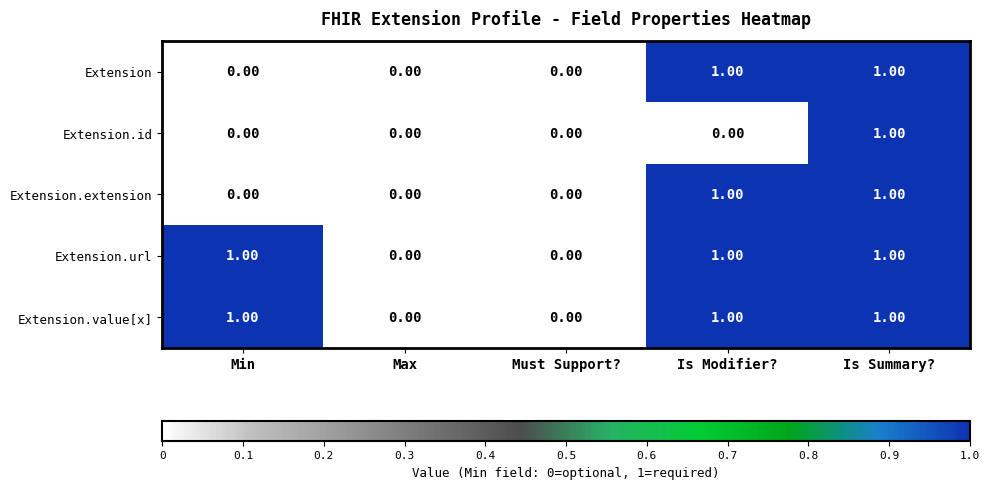

Which category has the highest value in the Extension.id series?

Is Summary?